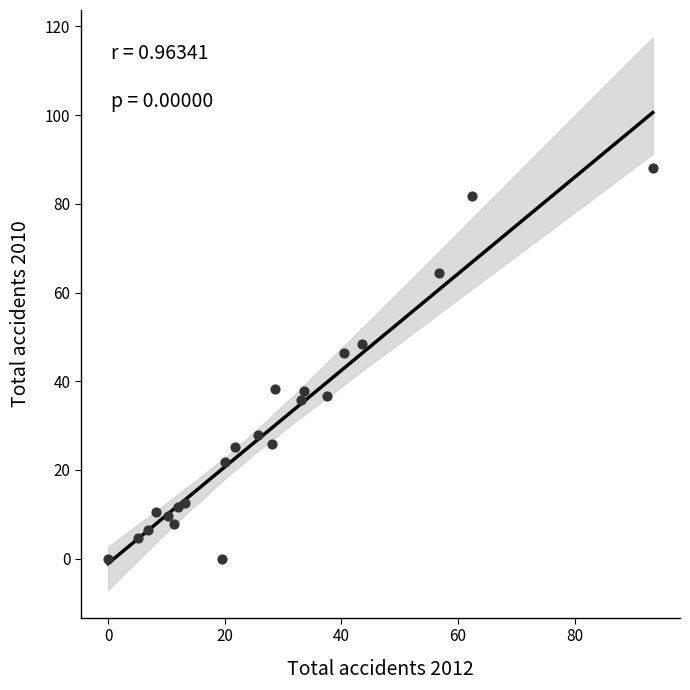

What is the range of Y values (max minus min)?

88.1